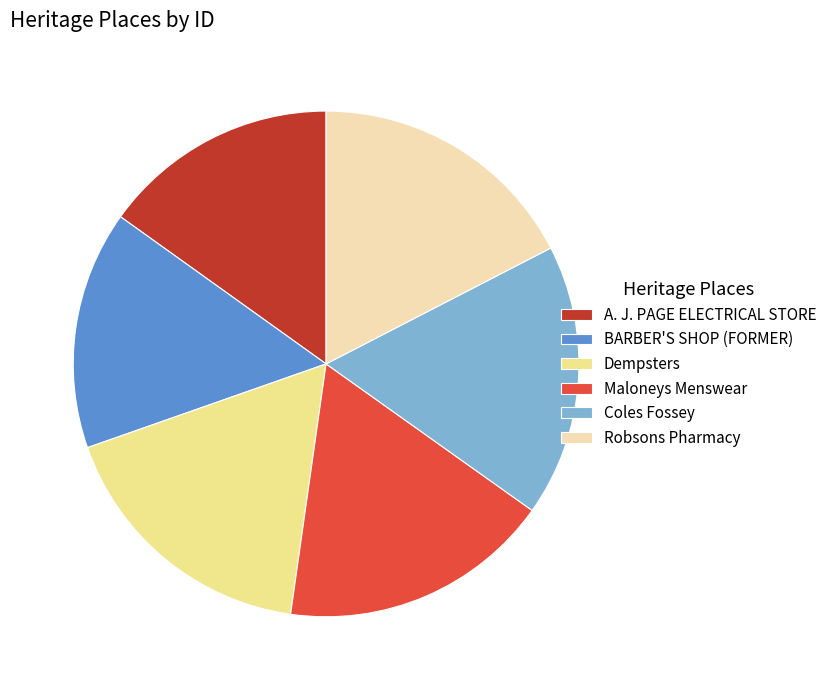

The Robsons Pharmacy slice represents 31% of the pie. True or false?

False